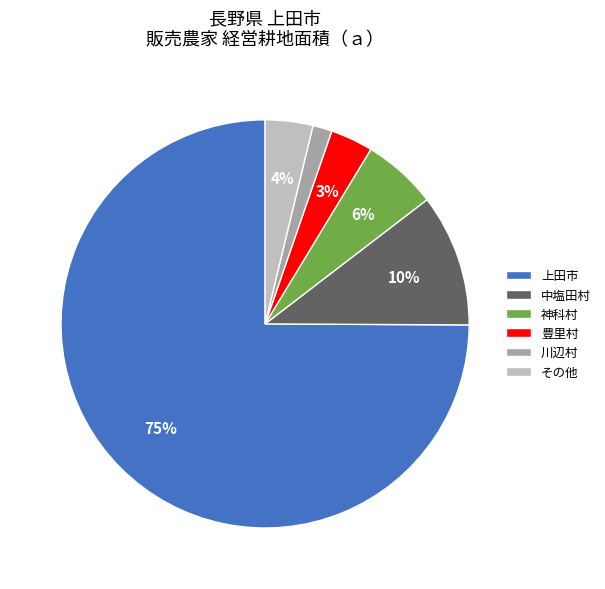

Do 豊里村 and 神科村 together represent more than half of the pie?

No